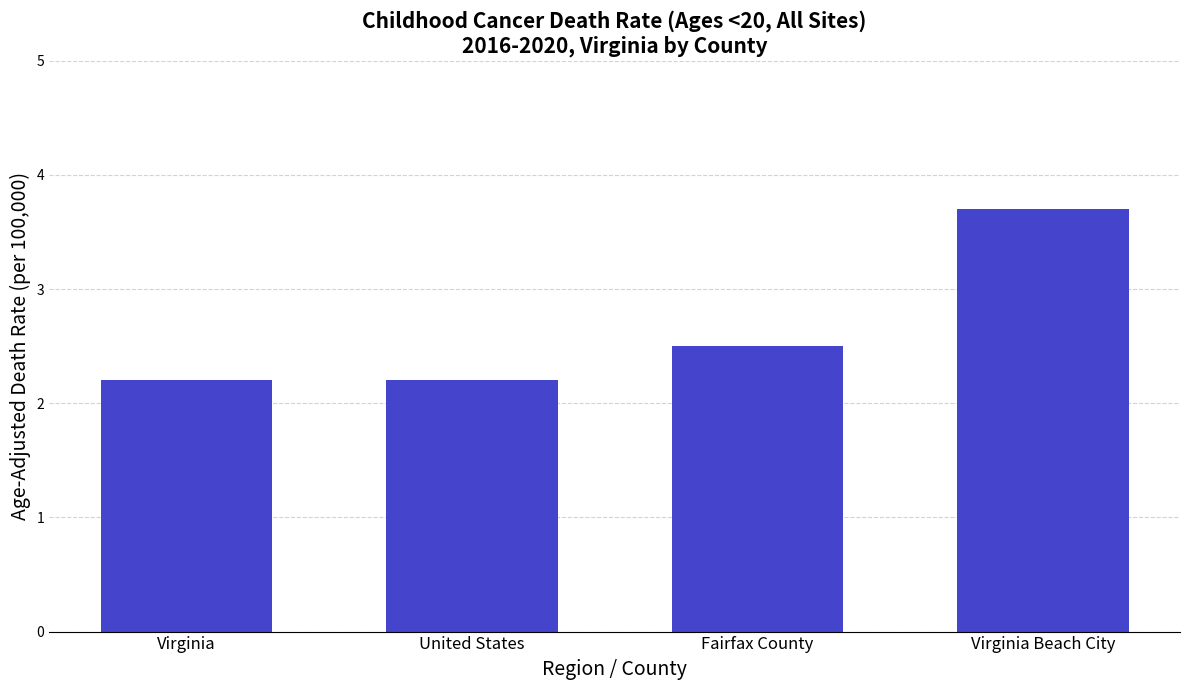

Does the chart contain stacked bars?

No